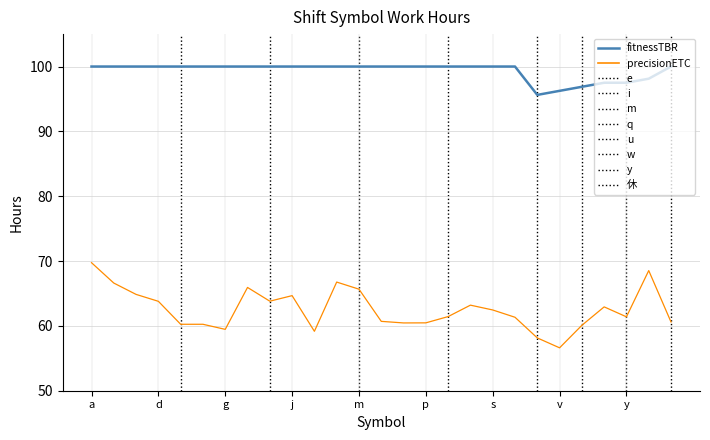

Which series has the largest range (max minus min)?

precisionETC